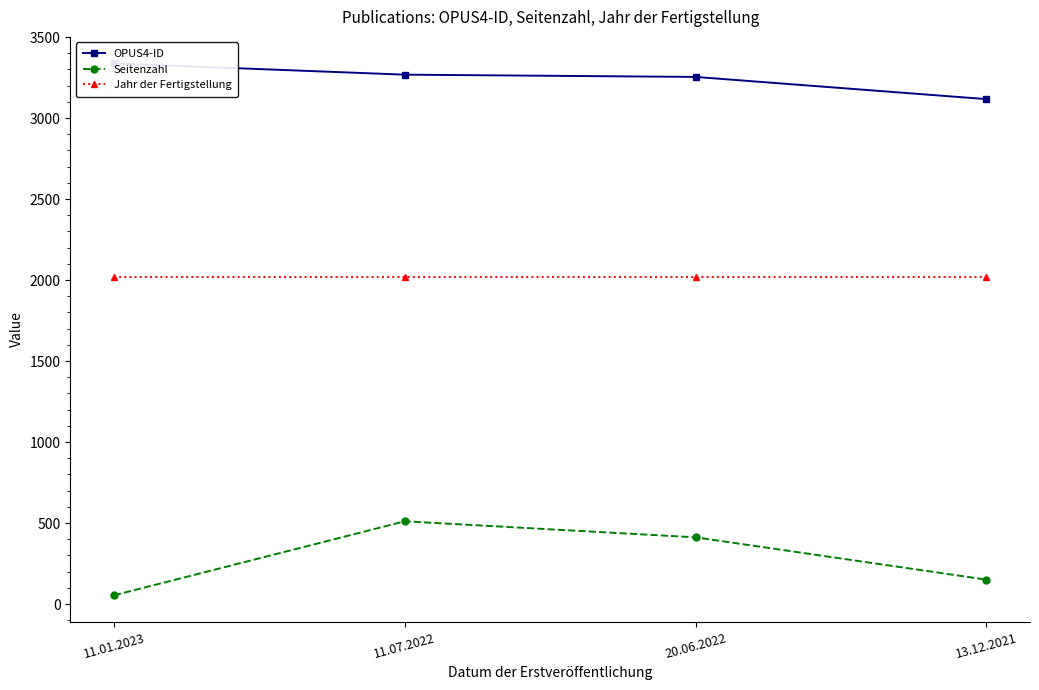

How many categories are shown in the chart?

4